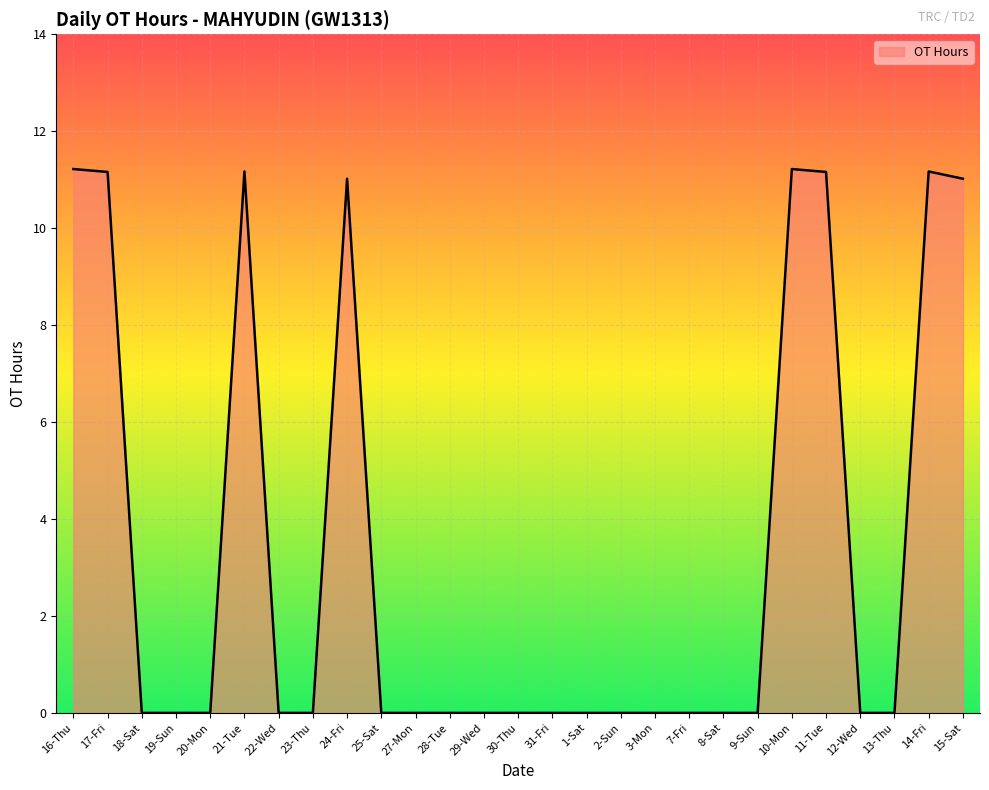

Is it true that the value at 17-Fri is 11.2?

True